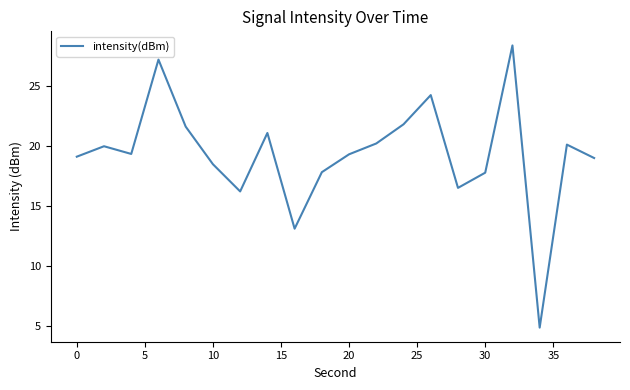

What is the greatest value displayed?

28.4